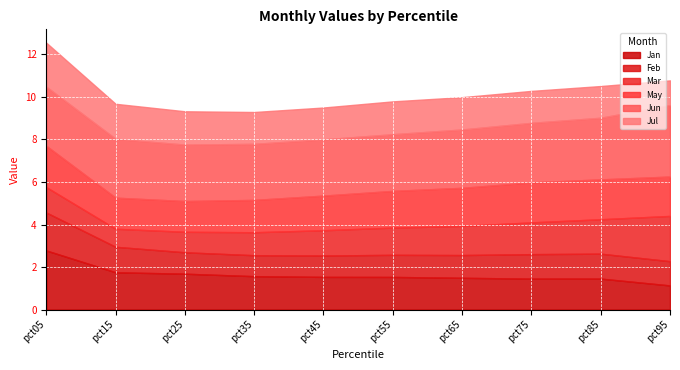

True or false: Jun and Jul cross at least once.

False